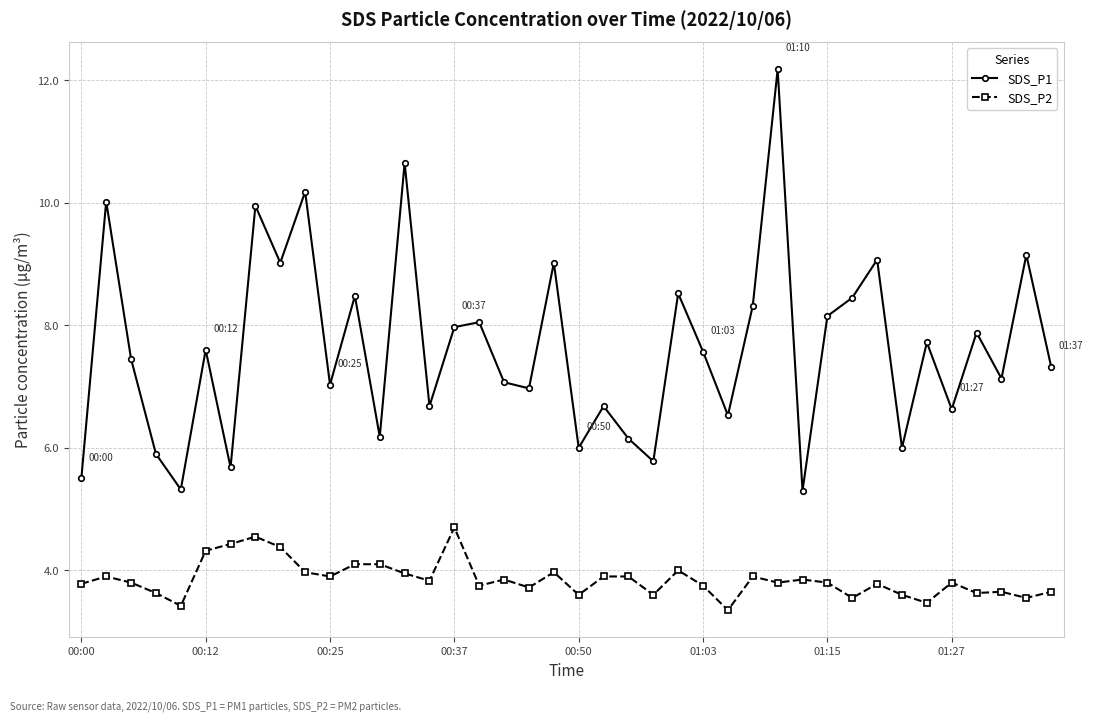

Which series has the largest total across all categories?

SDS_P1